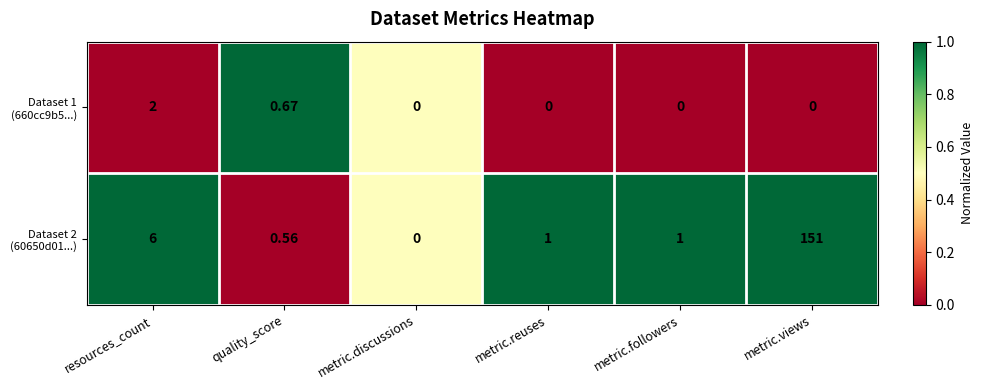

At which category is the sum across all series the highest?

metric.views